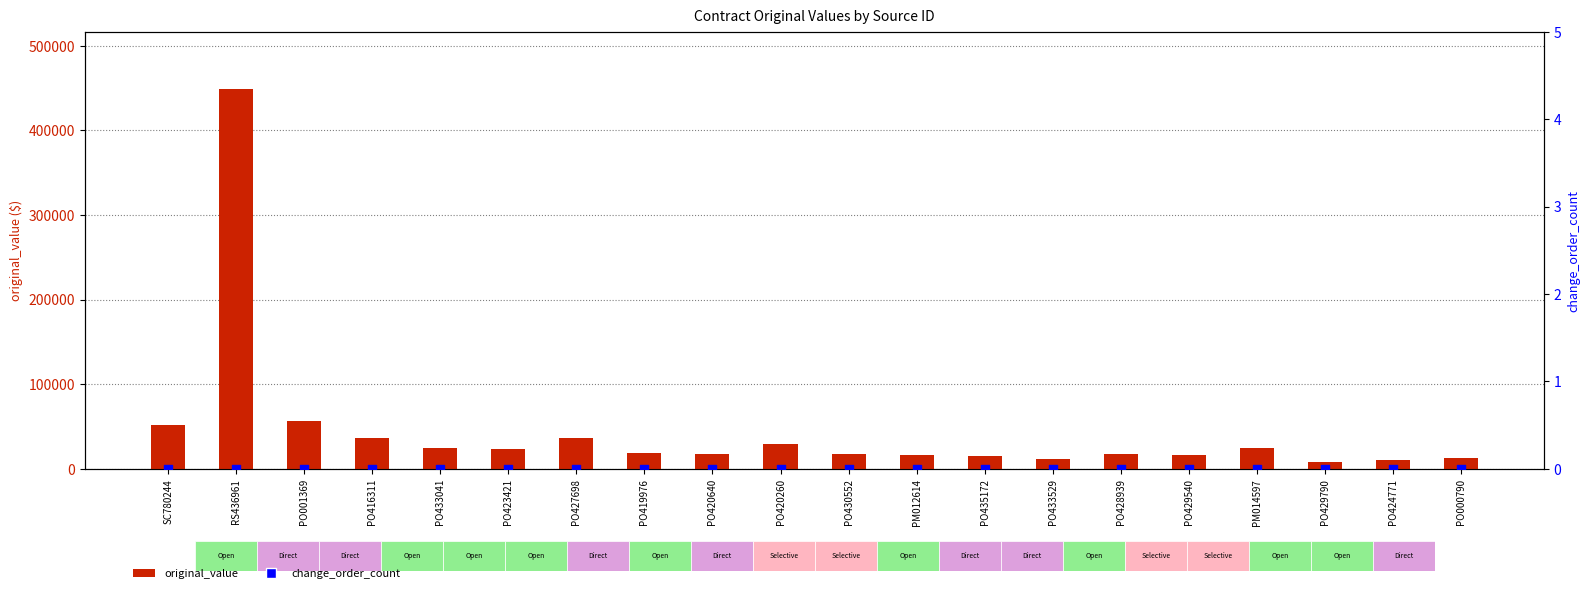

What is the total value across all series at PO420640?

18090.0